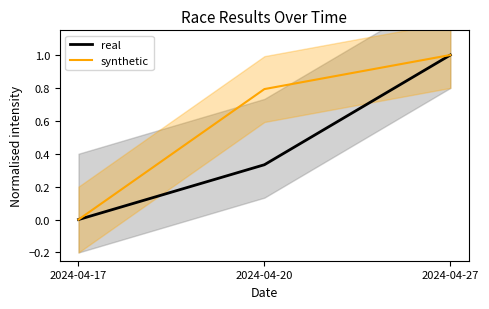

Which category has the highest value in the real series?

2024-04-27